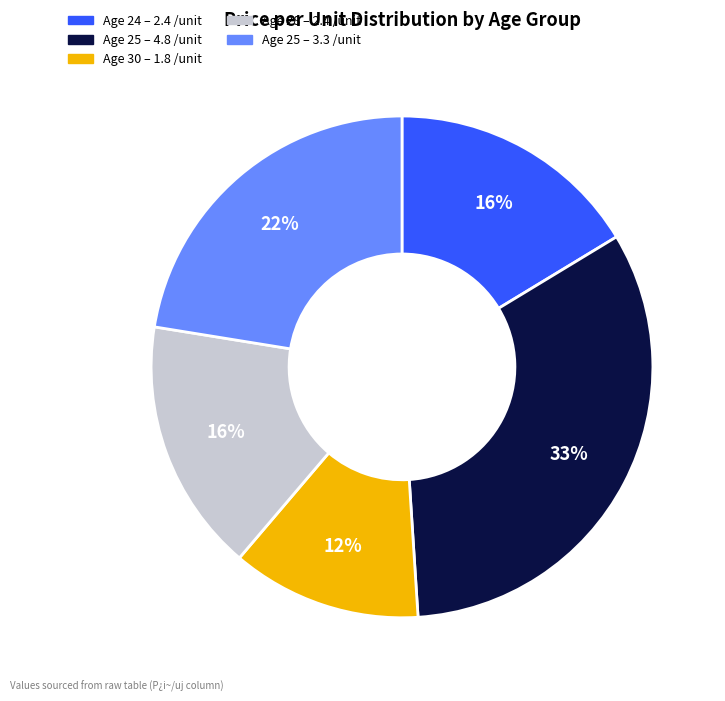

To the nearest percent, what is the average slice percentage?

20%